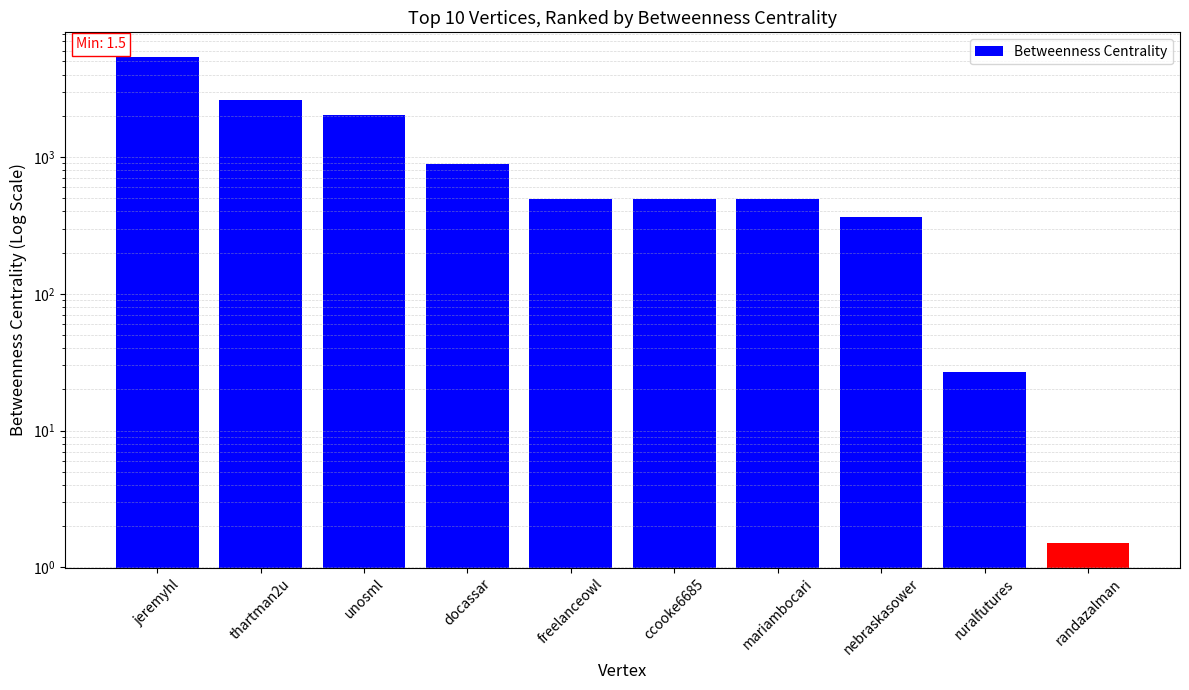

Reading left to right, what are all the values shown in this chart?

5418.2	2634.0	2026.2	890.0	492.0	492.0	492.0	364.0	26.7	1.5